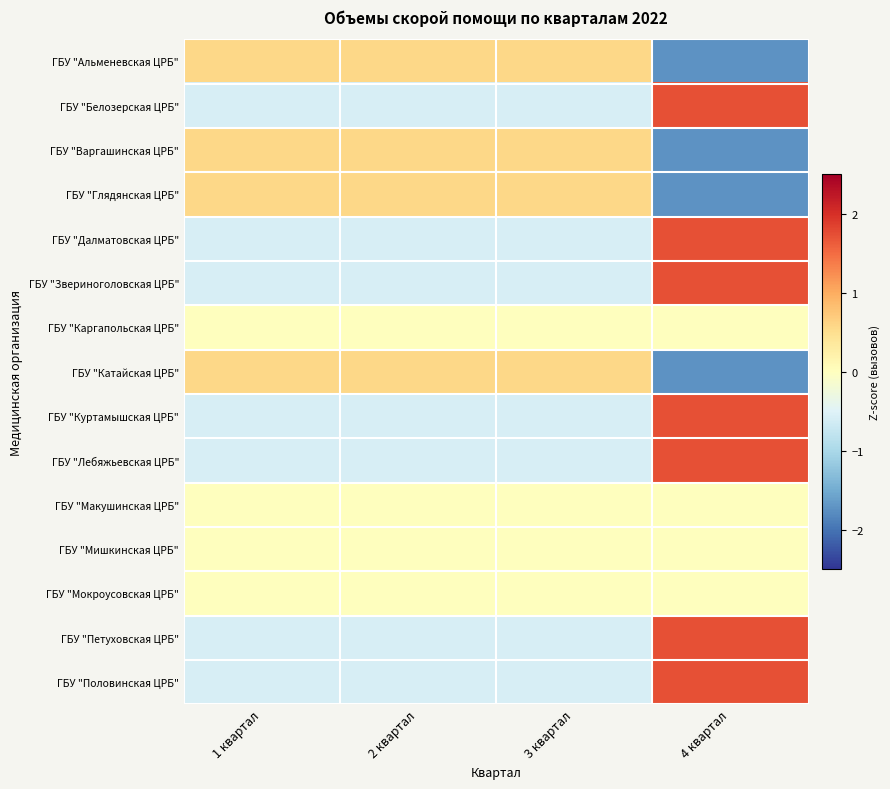

Which label corresponds to the largest value in the chart?

4 квартал